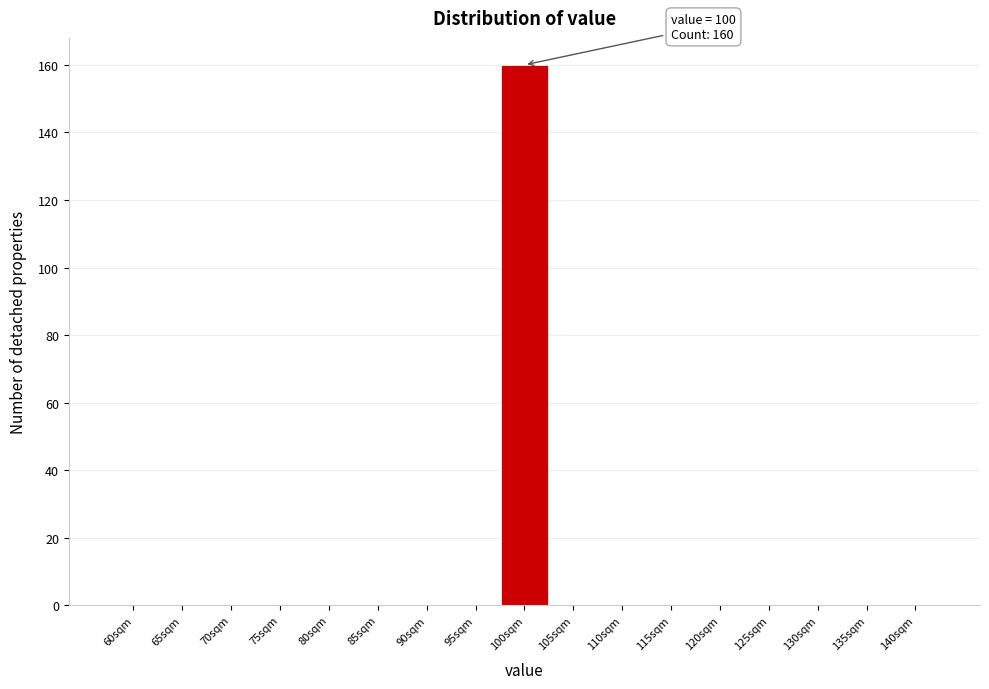

Reading right to left, extract all data points from this chart.

140sqm=0	135sqm=0	130sqm=0	125sqm=0	120sqm=0	115sqm=0	110sqm=0	105sqm=0	100sqm=160	95sqm=0	90sqm=0	85sqm=0	80sqm=0	75sqm=0	70sqm=0	65sqm=0	60sqm=0